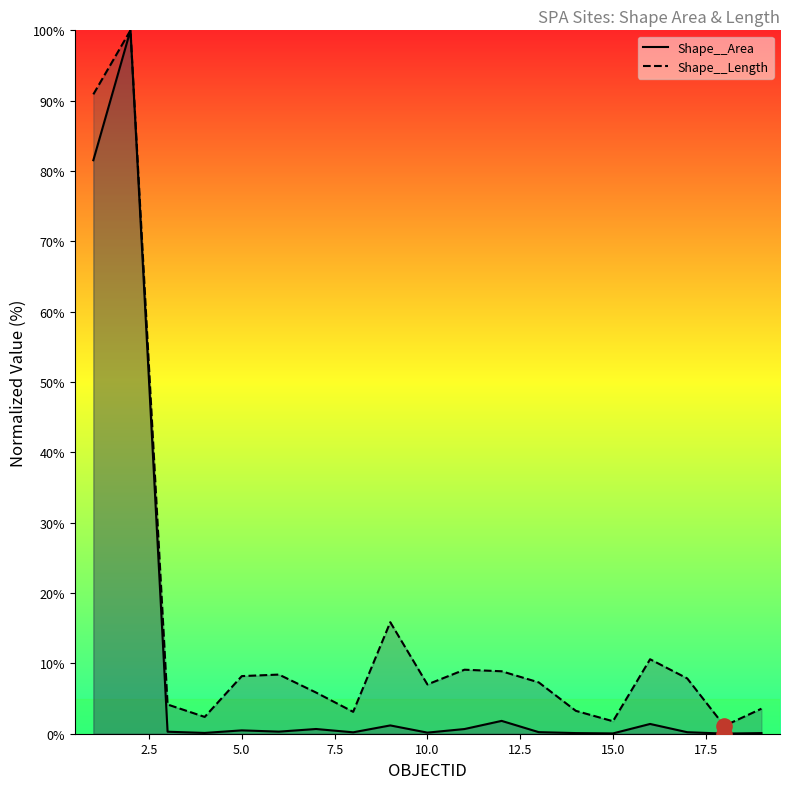

Which series has the largest total across all categories?

Shape__Length